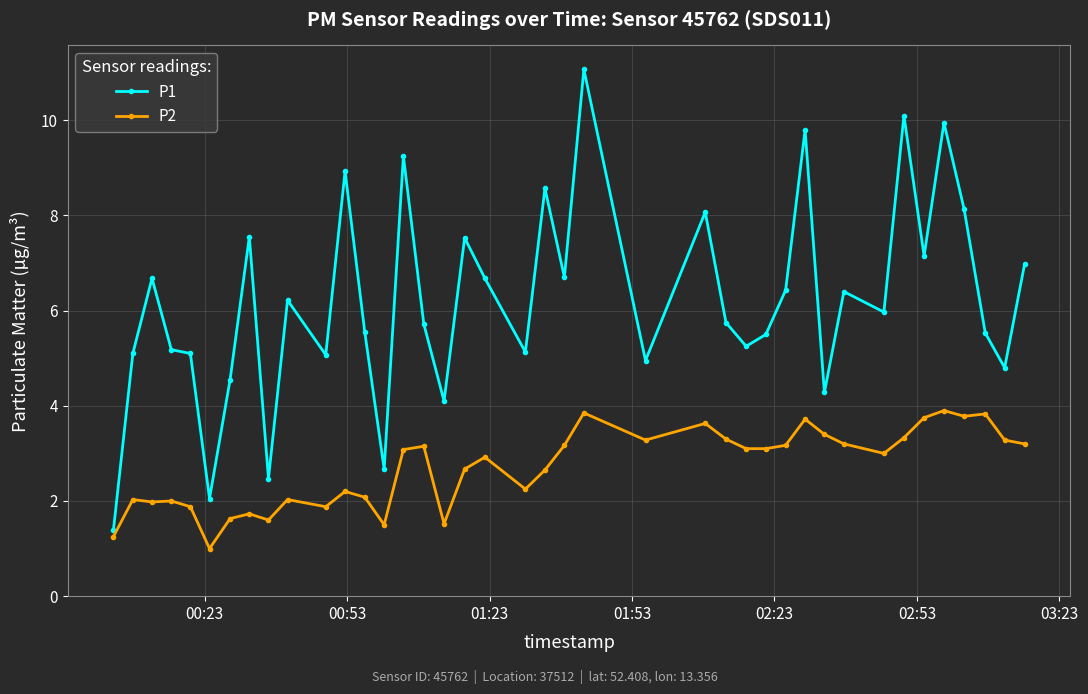

Which series has the largest total across all categories?

P1